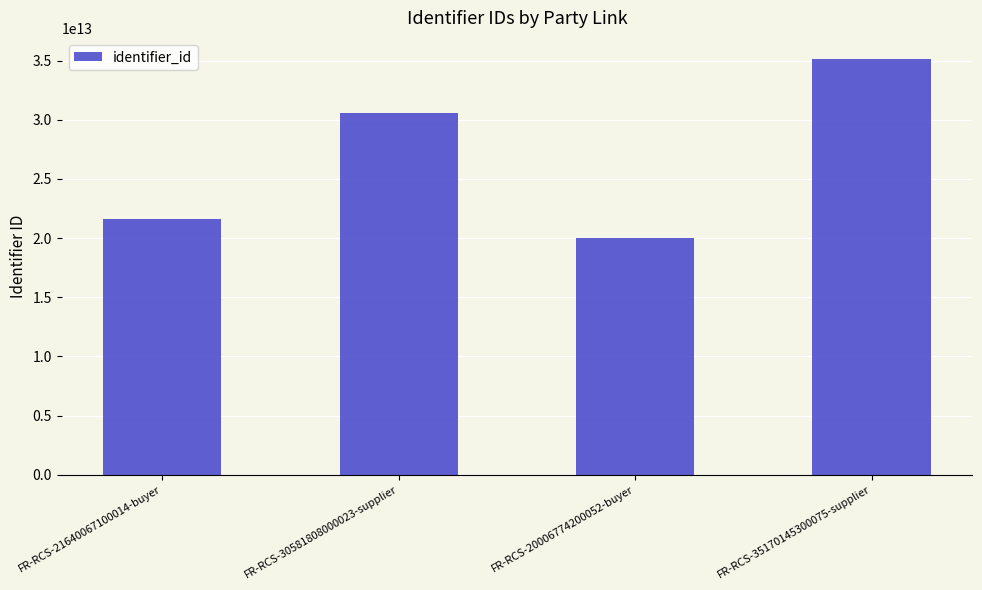

Reading right to left, transcribe all the data shown in this chart.

FR-RCS-35170145300075-supplier=35170145300075	FR-RCS-20006774200052-buyer=20006774200052	FR-RCS-30581808000023-supplier=30581808000023	FR-RCS-21640067100014-buyer=21640067100014